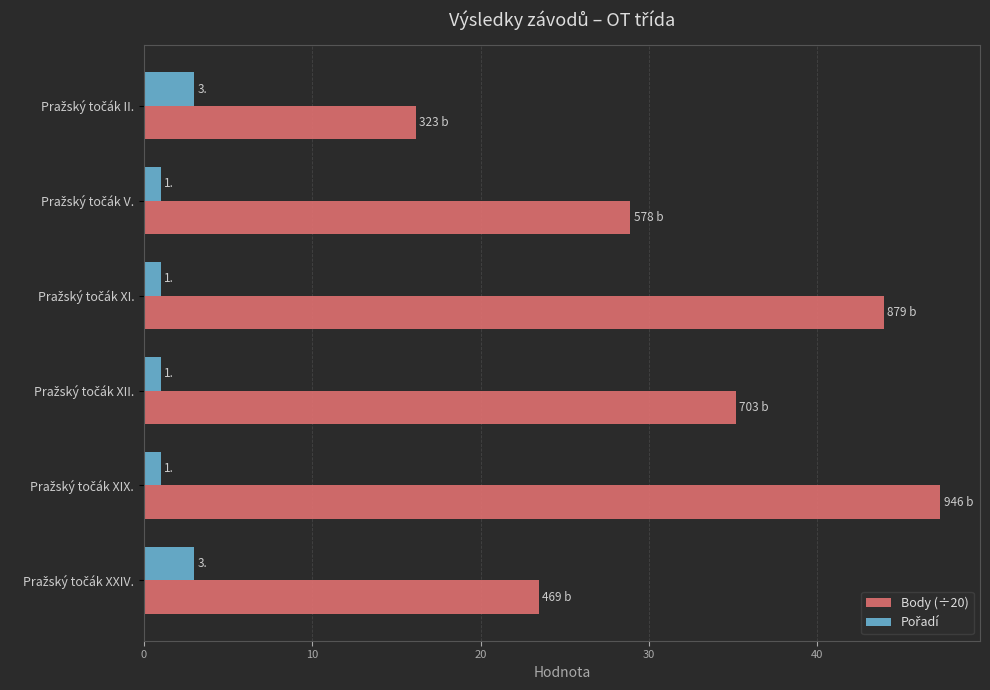

Which series has the largest total across all categories?

Body (÷20)